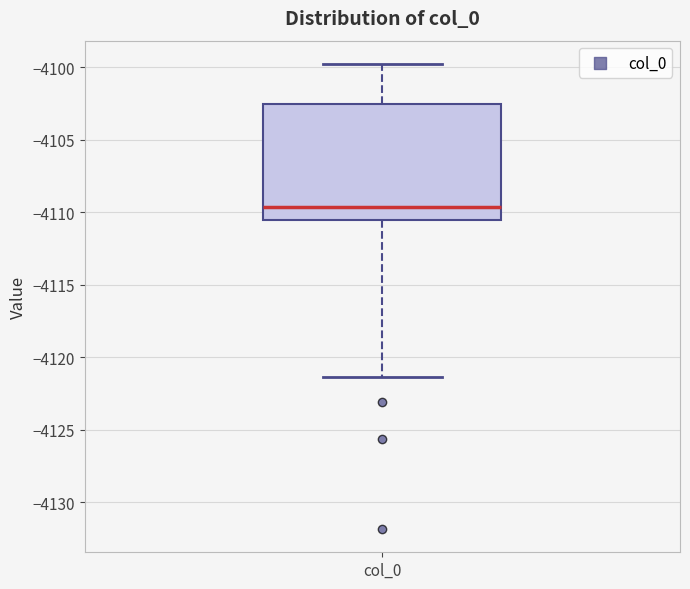

Read this box plot against the y-axis: the position of the median line, the range covered by the box, and the ends of both whiskers. The values are not printed on the chart, so give them approximately, as read against the axis.

median -4109.5, box -4110.5 to -4102.5, whiskers -4121.5 to -4100.0